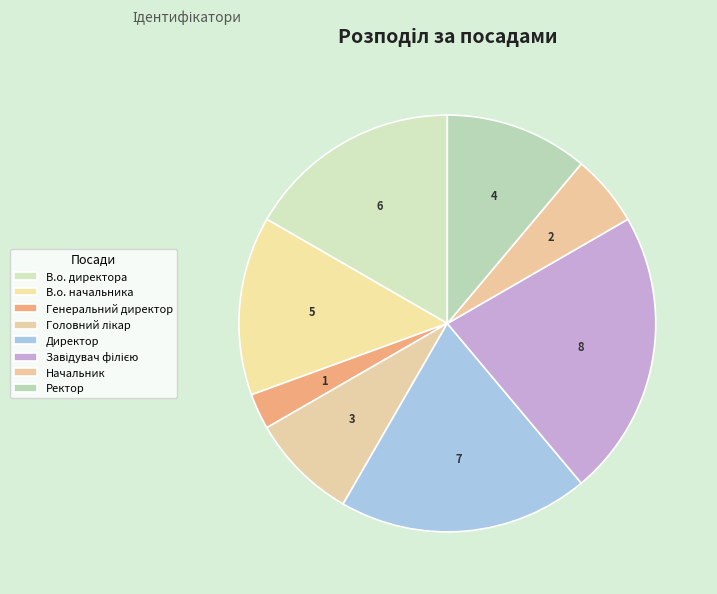

How many slices are in this pie chart?

8